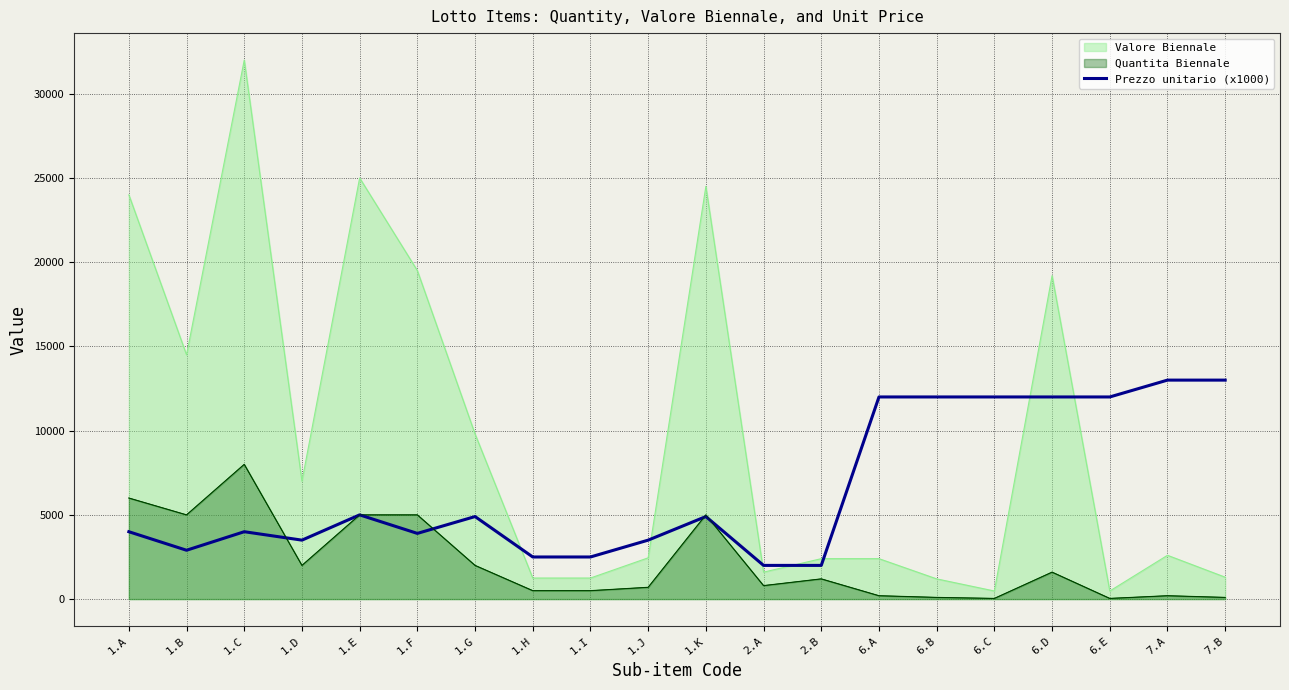

What is the label of the 12th point from the right?

1.I